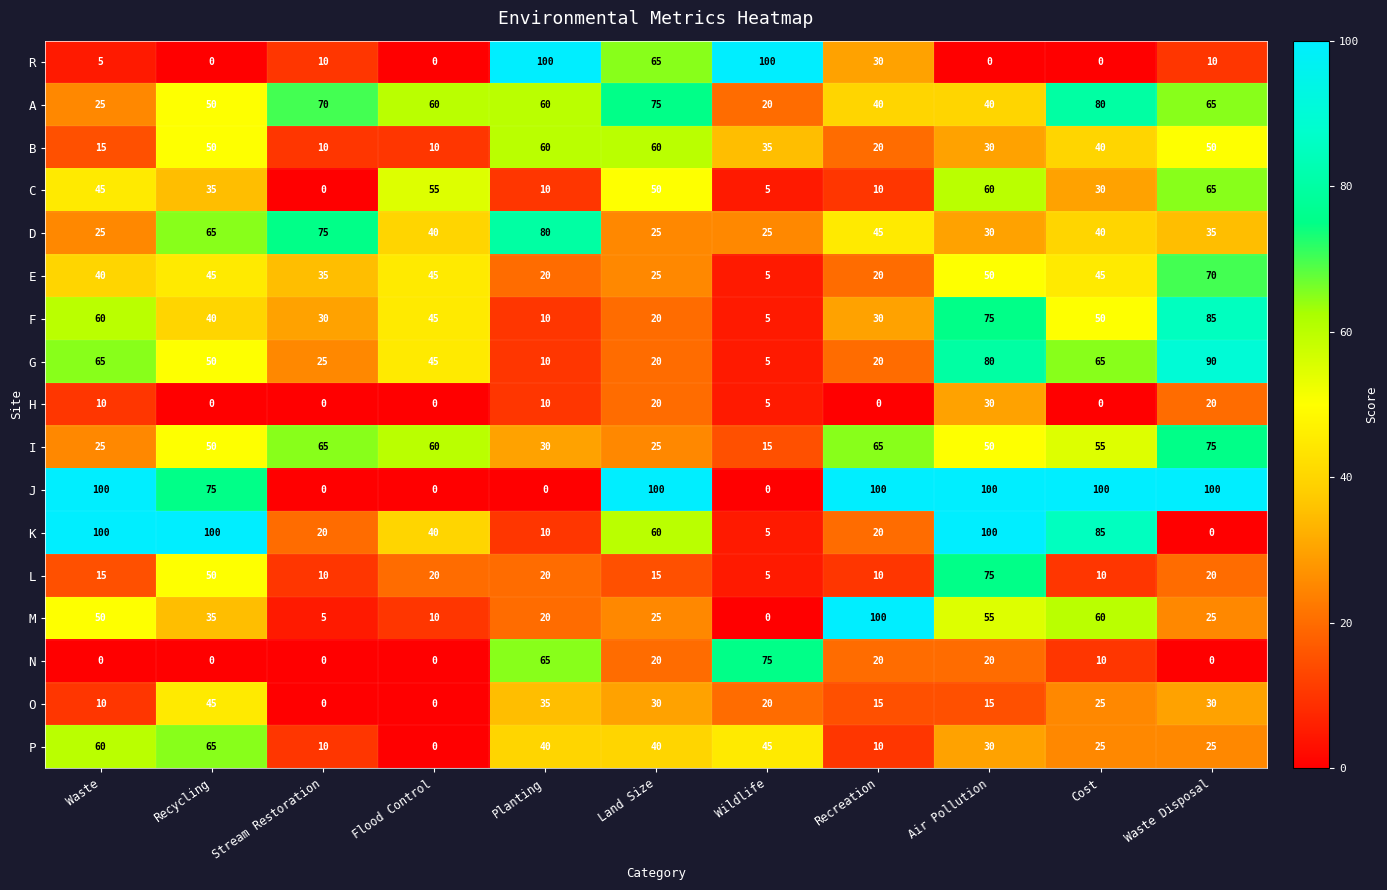

Which series changed the most between Land Size and Waste Disposal?

G